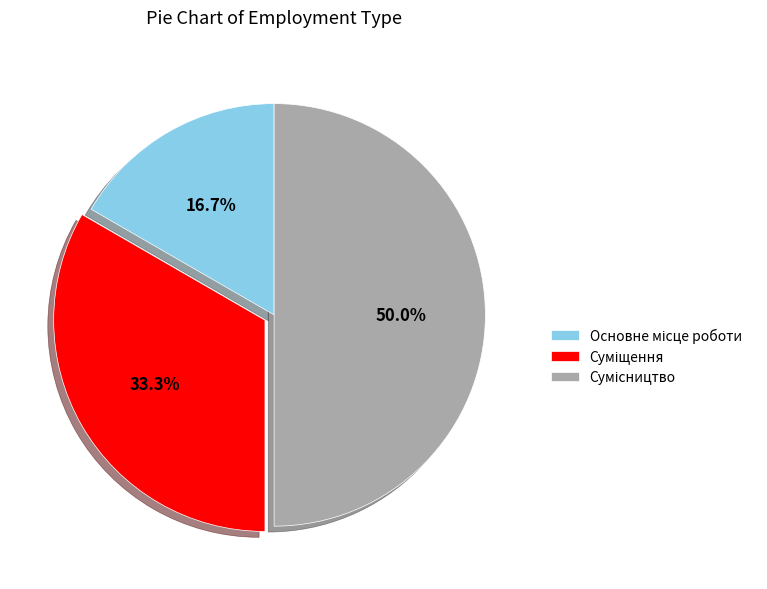

How much of the chart is everything except Основне місце роботи?

83.3%